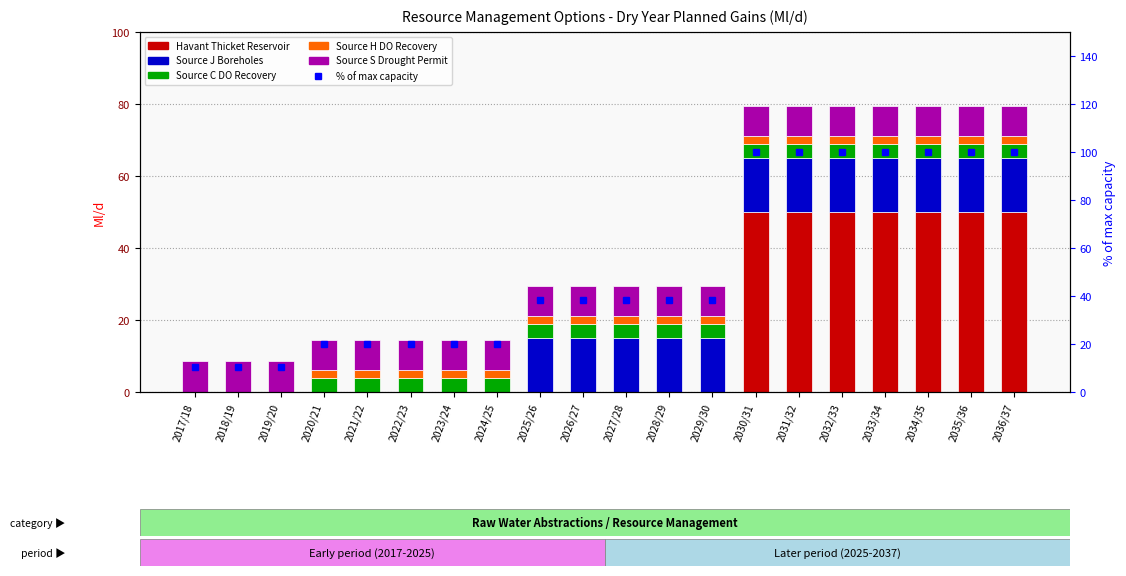

At how many categories does at least one series exceed 80?

7